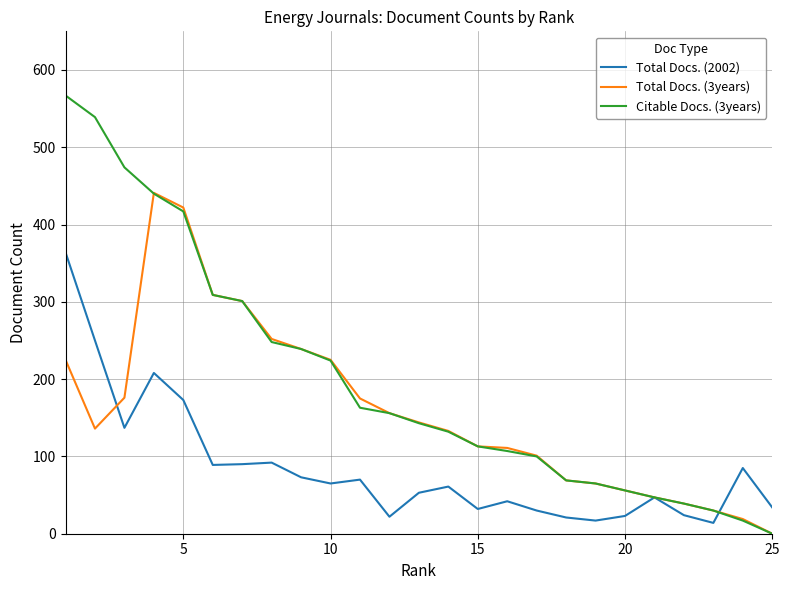

True or false: Total Docs. (3years) and Citable Docs. (3years) cross at least once.

True